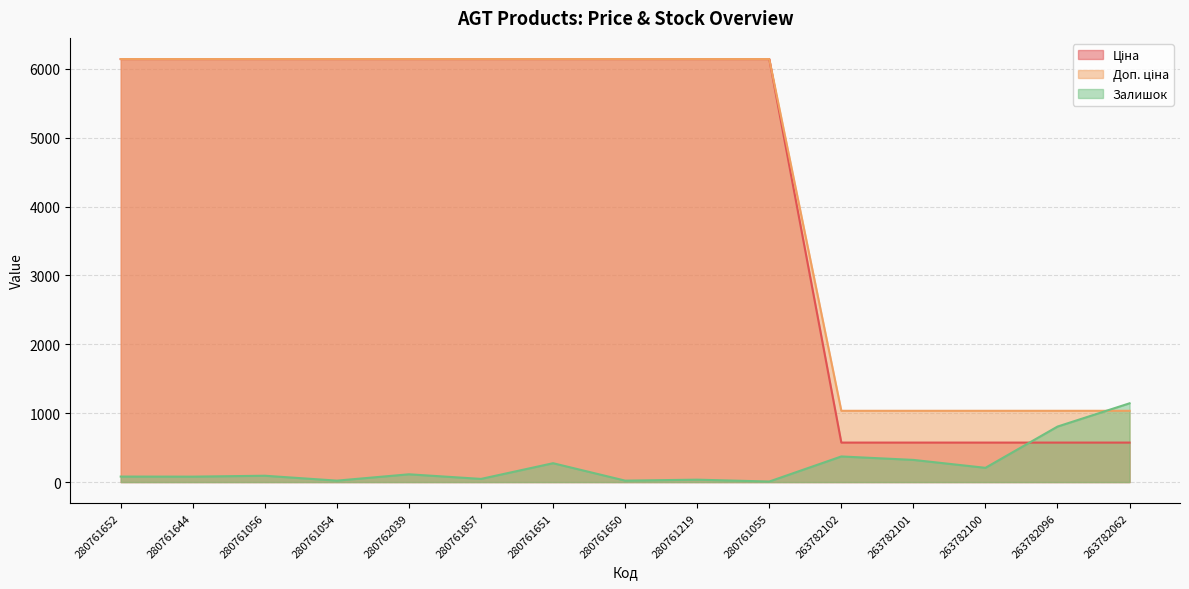

Reading left to right, list all the values displayed in this chart.

Ціна: 280761652=6143.2	280761644=6143.2	280761056=6143.2	280761054=6143.2	280762039=6143.2	280761857=6143.2	280761651=6143.2	280761650=6143.2	280761219=6143.2	280761055=6143.2	263782102=573.5	263782101=573.5	263782100=573.5	263782096=573.5	263782062=573.5
Доп. ціна: 280761652=6143.2	280761644=6143.2	280761056=6143.2	280761054=6143.2	280762039=6143.2	280761857=6143.2	280761651=6143.2	280761650=6143.2	280761219=6143.2	280761055=6143.2	263782102=1035.1	263782101=1035.1	263782100=1035.1	263782096=1035.1	263782062=1035.1
Залишок: 280761652=80.0	280761644=79.0	280761056=92.0	280761054=21.0	280762039=113.0	280761857=46.0	280761651=274.0	280761650=21.0	280761219=35.0	280761055=8.0	263782102=372.0	263782101=322.0	263782100=207.0	263782096=806.0	263782062=1144.0